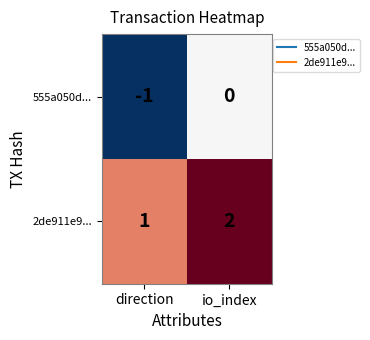

Reading right to left, what are all the values shown in this chart?

555a050d...: 0	-1
2de911e9...: 2	1